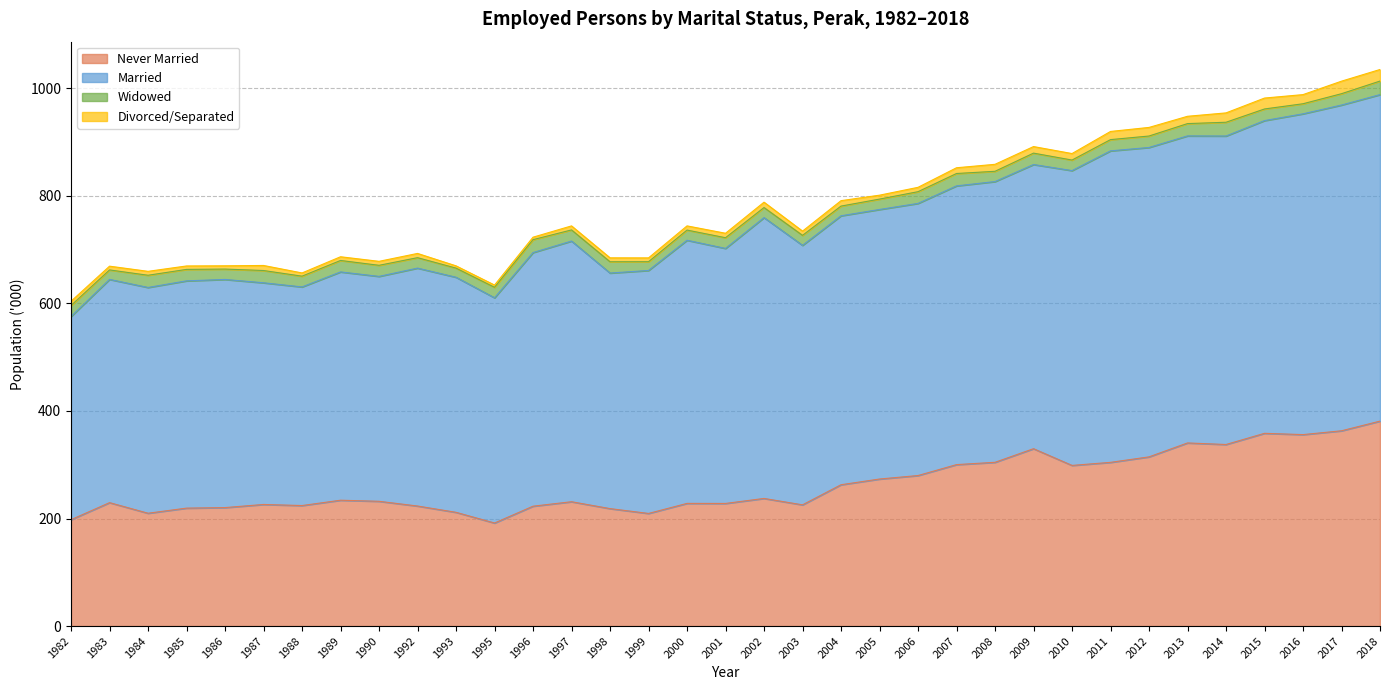

True or false: Married and Never Married intersect in this chart.

False